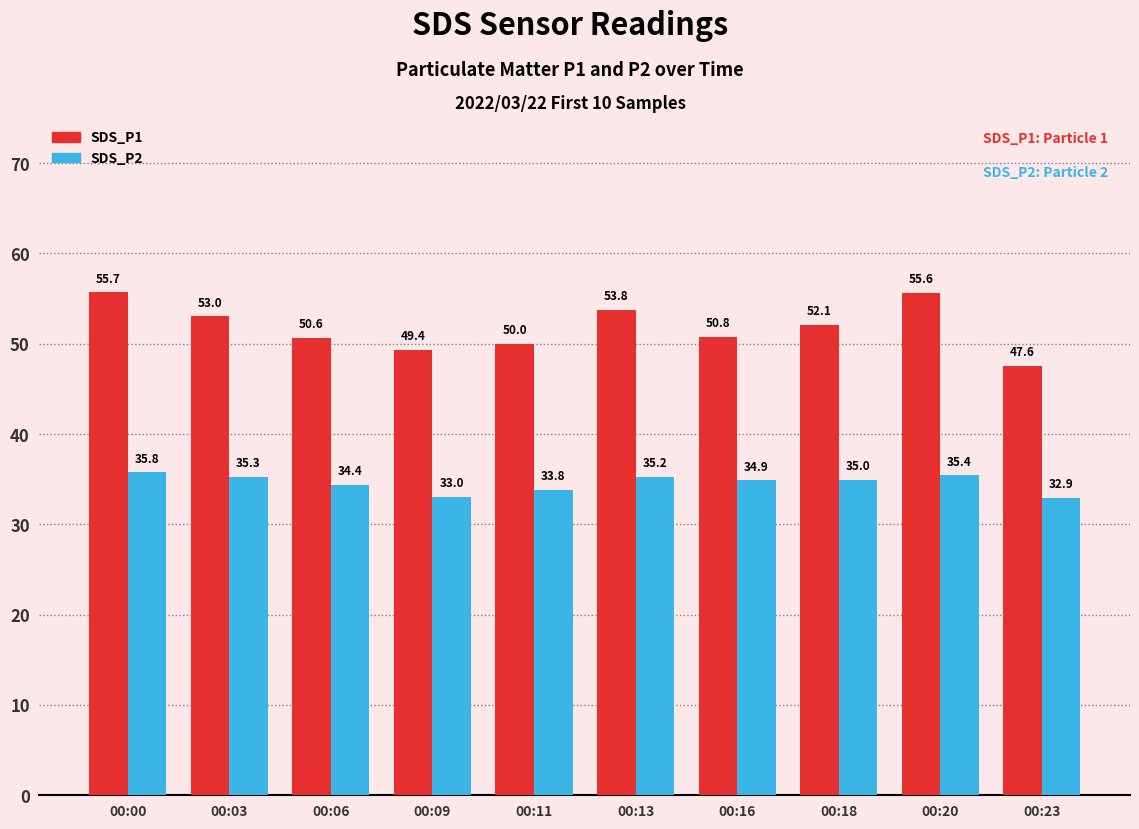

Are the bars horizontal?

No